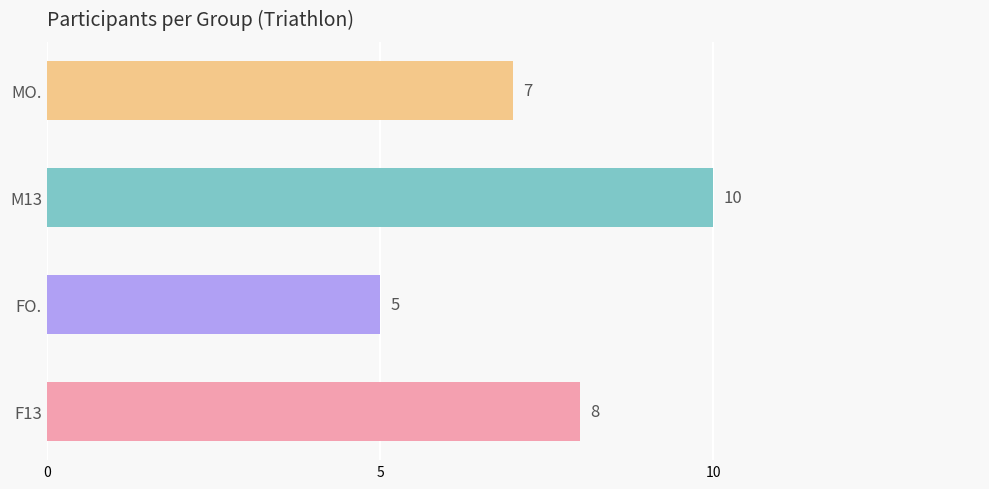

What is the approximate value at F13?

8